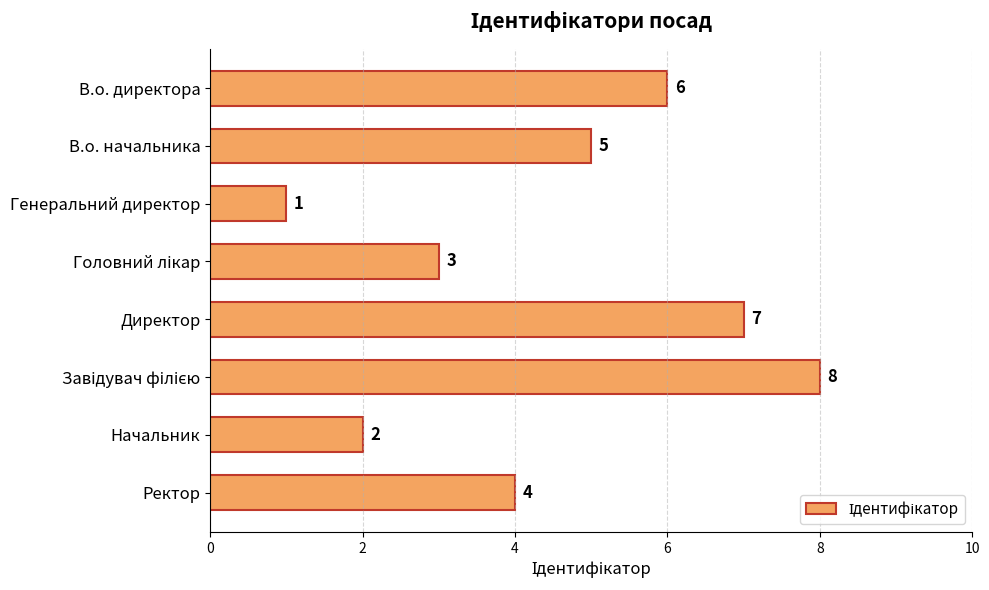

Count the number of data series in this chart.

1